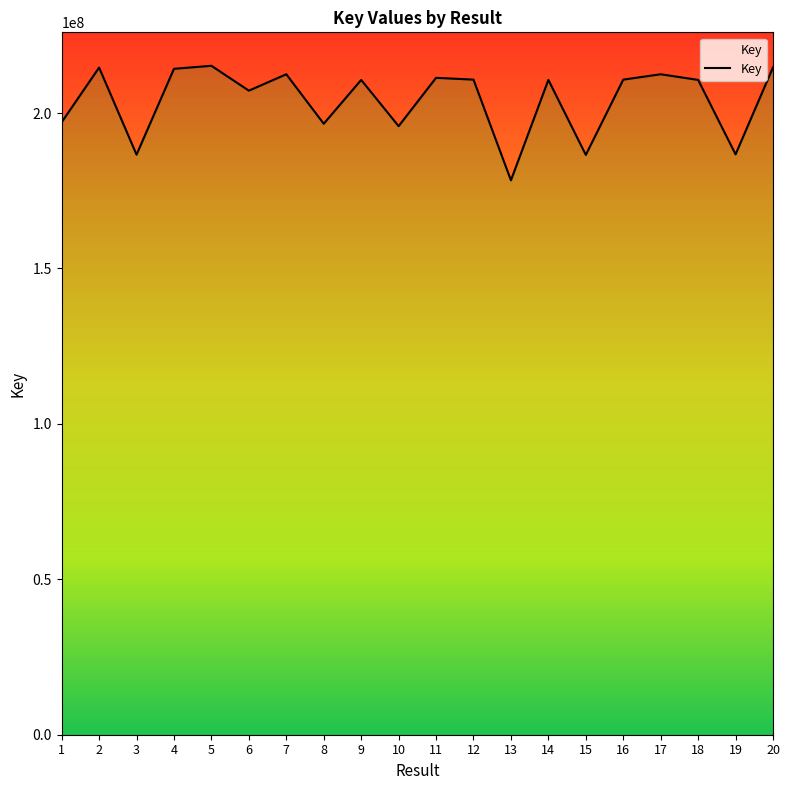

Reading left to right, list all the values displayed in this chart.

197042130	214624172	186610055	214224416	215198104	207198363	212474295	196552743	210654874	195775573	211326019	210745622	178351102	210655248	186535550	210745569	212473200	210655165	186703425	214691044